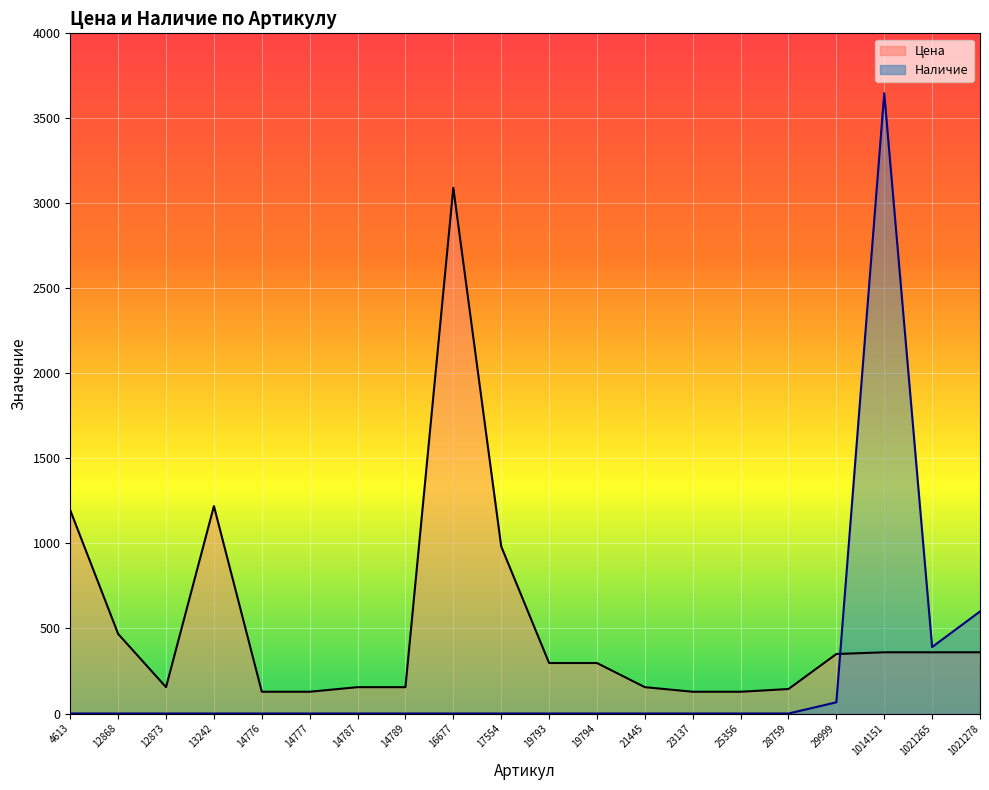

At which category does Цена reach its first local peak?

13242